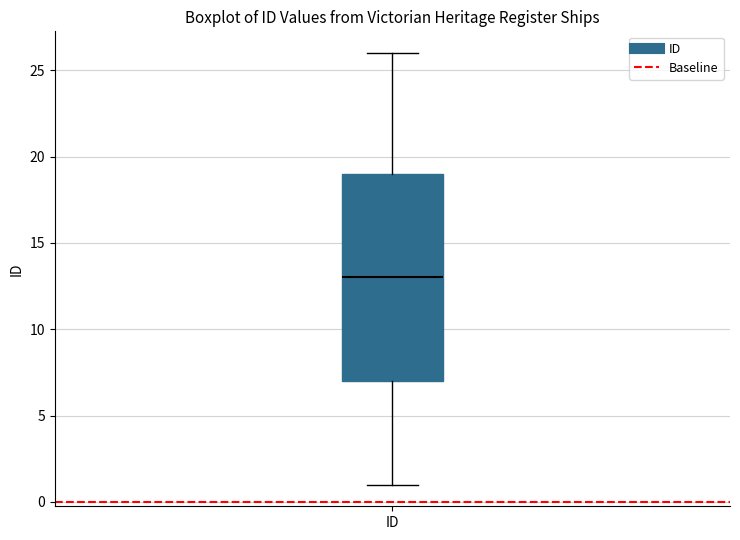

Transcribe this box plot: give where the median line is, the range the box spans, and where the two whiskers end, as read against the y-axis. The values are not printed on the chart, so give them approximately, as read against the axis.

median 13, box 7 to 19, whiskers 1 to 26